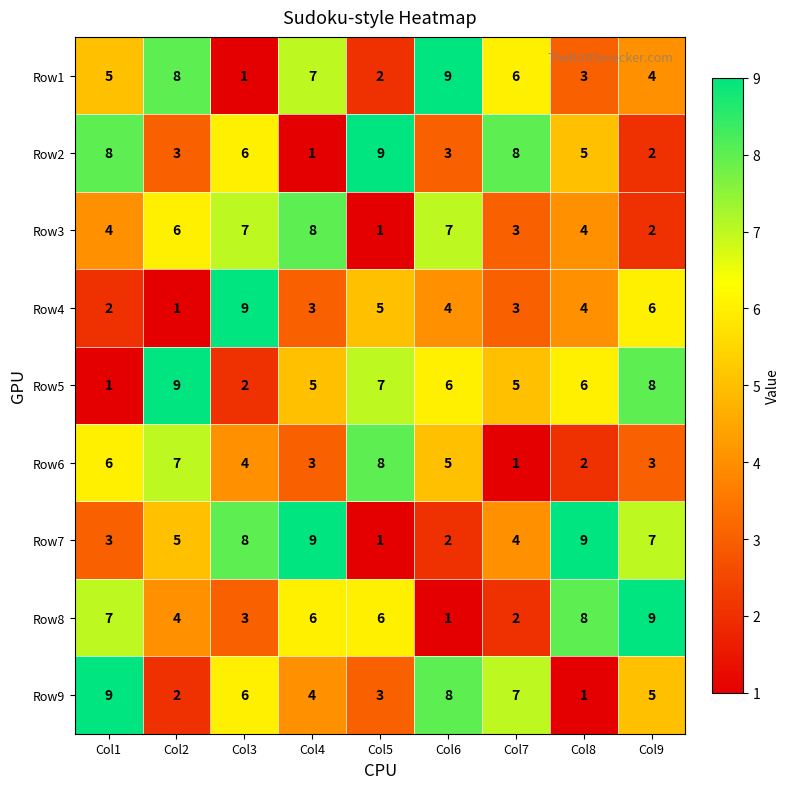

What is the difference between the highest and lowest values at Col9?

7